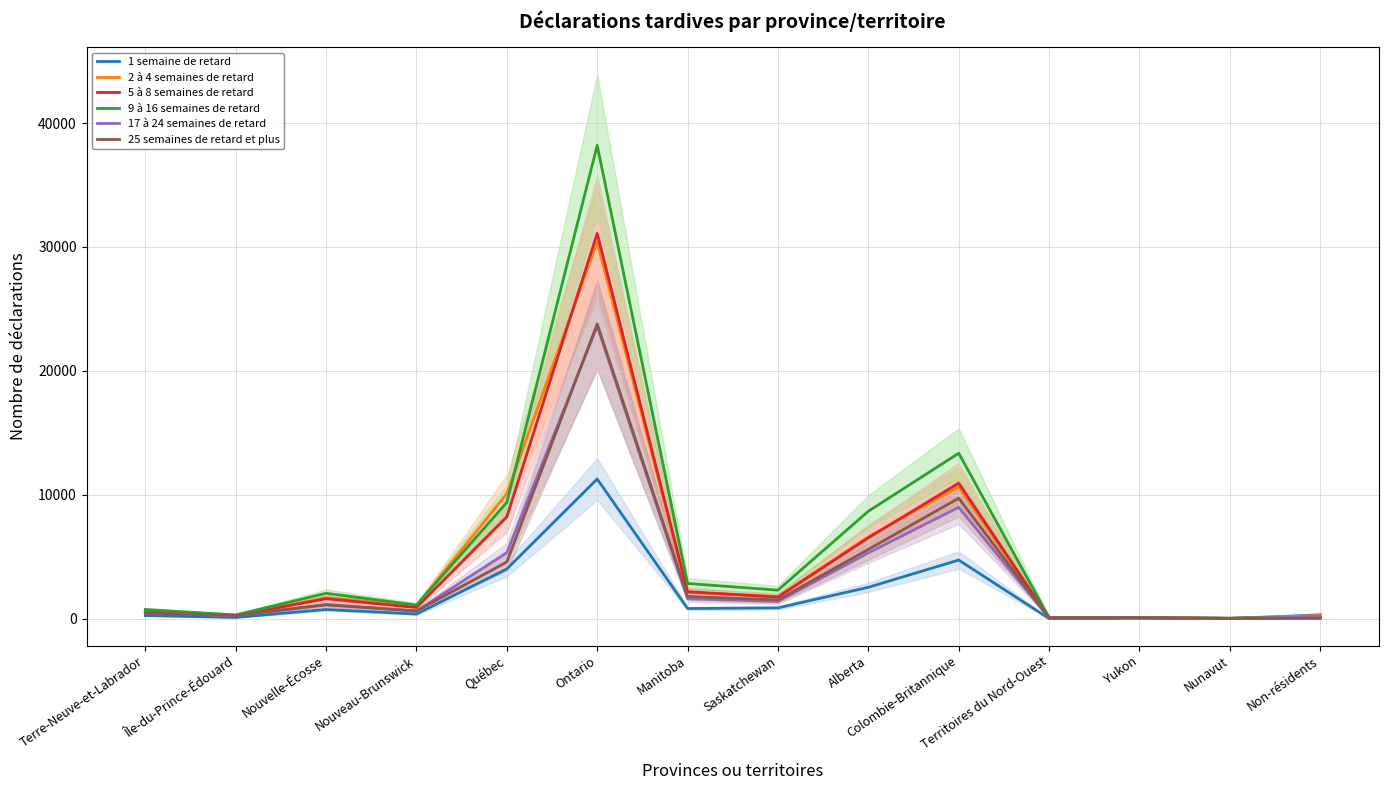

At which category does 17 à 24 semaines de retard reach its first local valley?

Île-du-Prince-Édouard